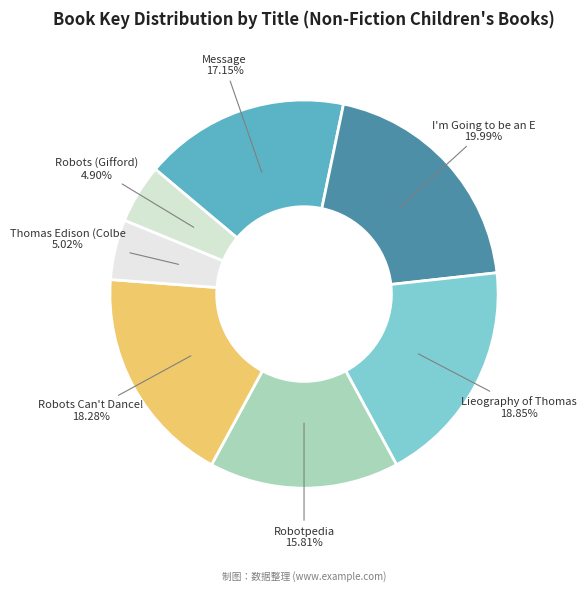

Does any single category account for the majority?

No